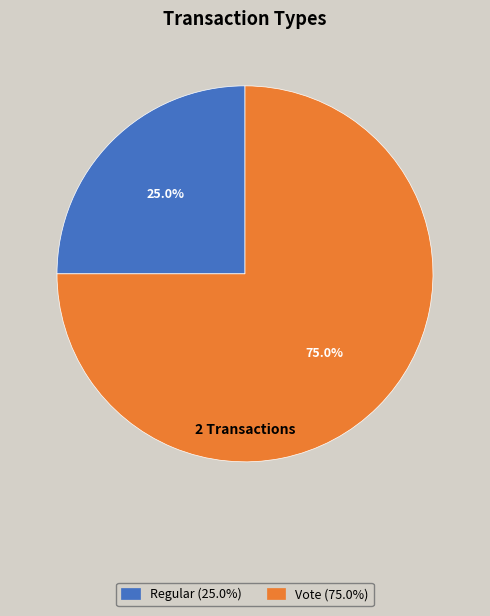

What percentage is the Vote slice, to the nearest percent?

75%